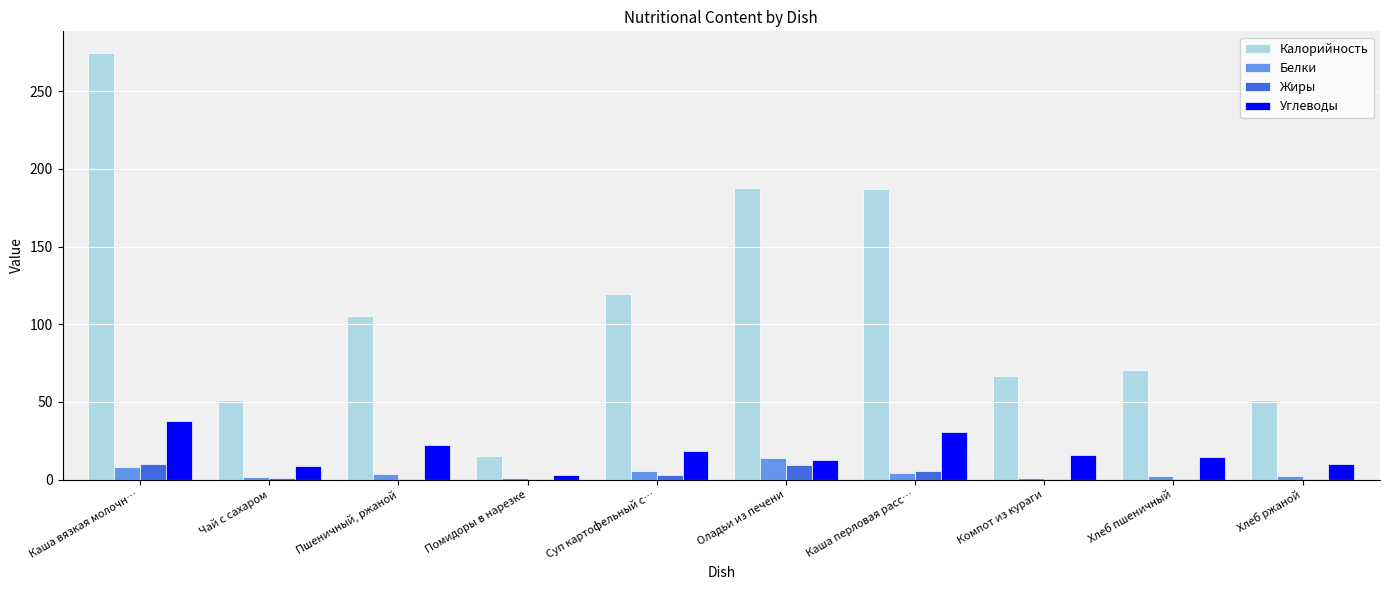

What is the difference between the Жиры values at Каша перловая расс… and Каша вязкая молочн…?

4.8